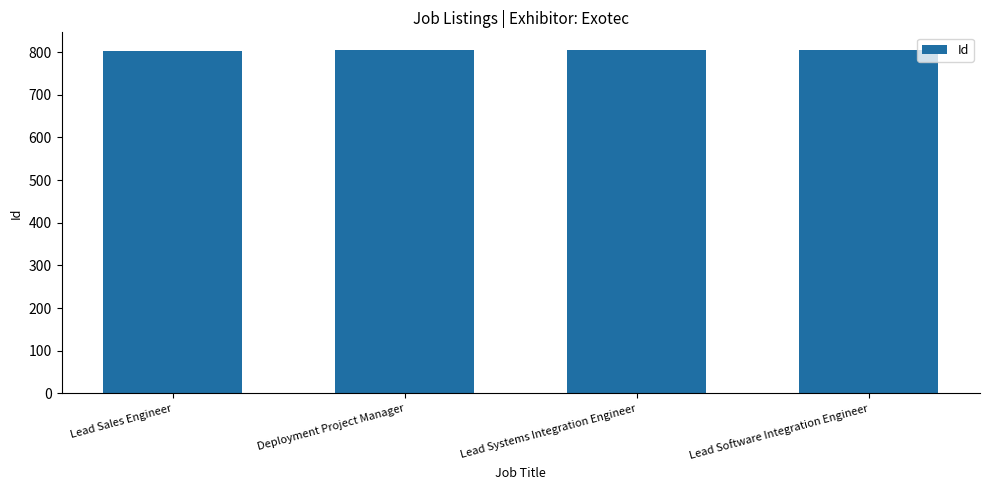

What is the label of the 4th bar from the left?

Lead Software Integration Engineer